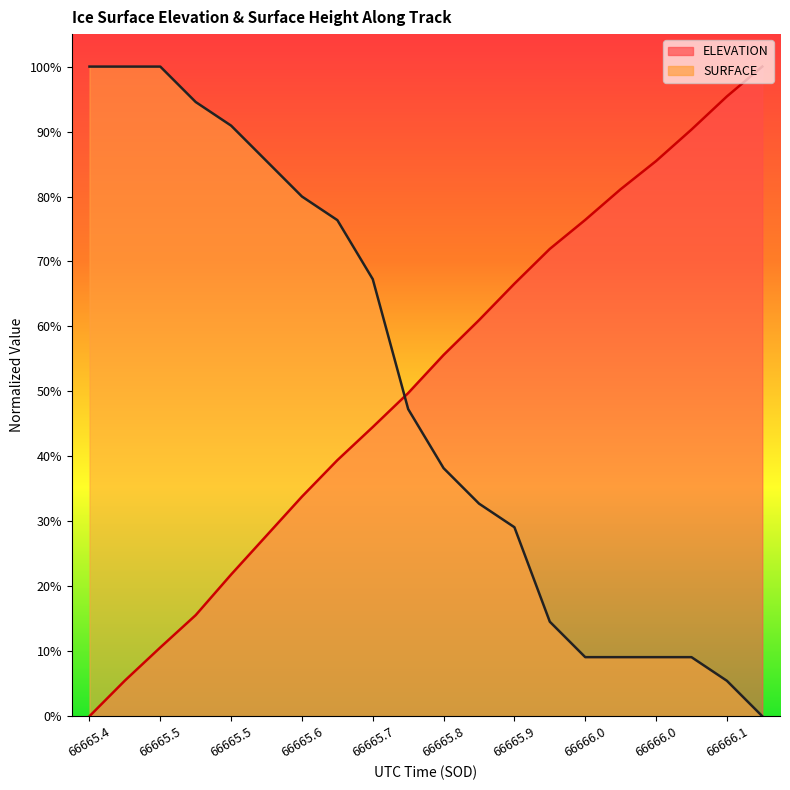

The value of SURFACE at 66665.6 is 0.8. True or false?

True